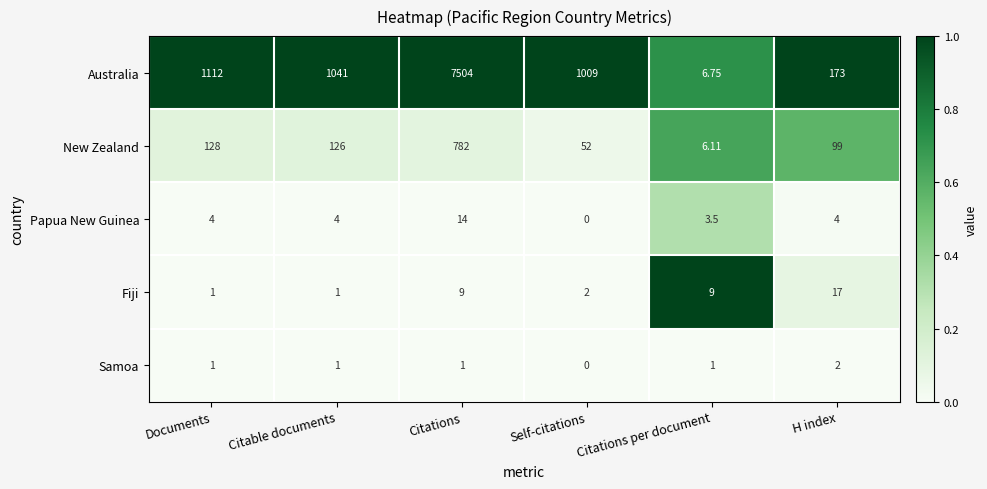

Where is New Zealand nearest to the value 394?

Documents